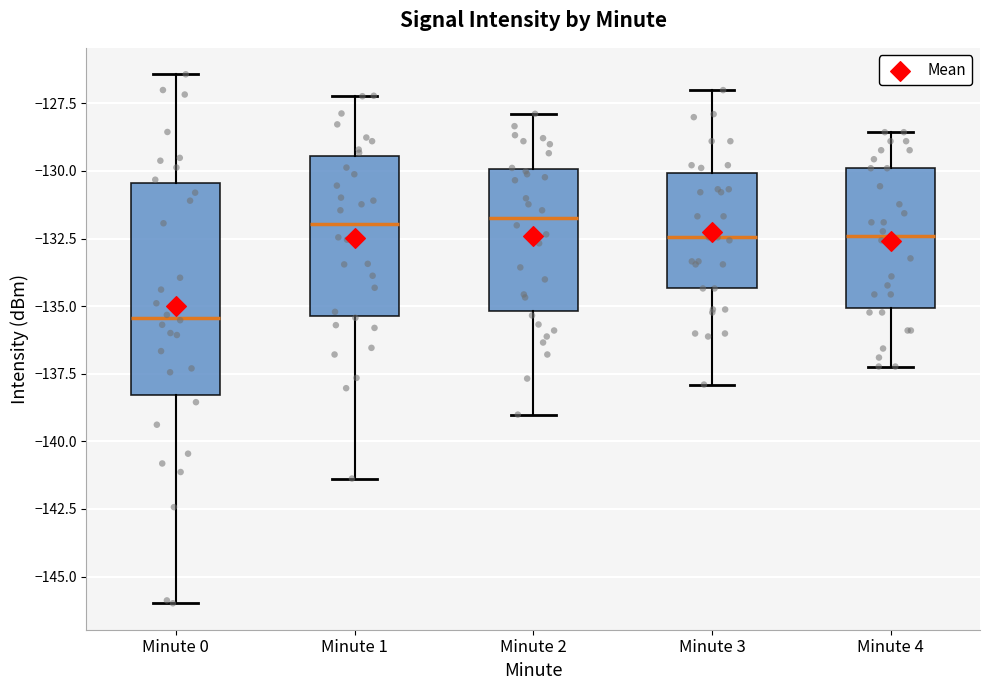

Reading left to right, transcribe this box plot: for each box, give where its median line is, the range the box spans, and where its two whiskers end, as read against the y-axis. The values are not printed on the chart, so give them approximately, as read against the axis.

Minute 0: median -135.5, box -138.5 to -130.5, whiskers -146.0 to -126.5
Minute 1: median -132.0, box -135.5 to -129.5, whiskers -141.5 to -127.0
Minute 2: median -131.5, box -135.0 to -130.0, whiskers -139.0 to -128.0
Minute 3: median -132.5, box -134.5 to -130.0, whiskers -138.0 to -127.0
Minute 4: median -132.5, box -135.0 to -130.0, whiskers -137.0 to -128.5